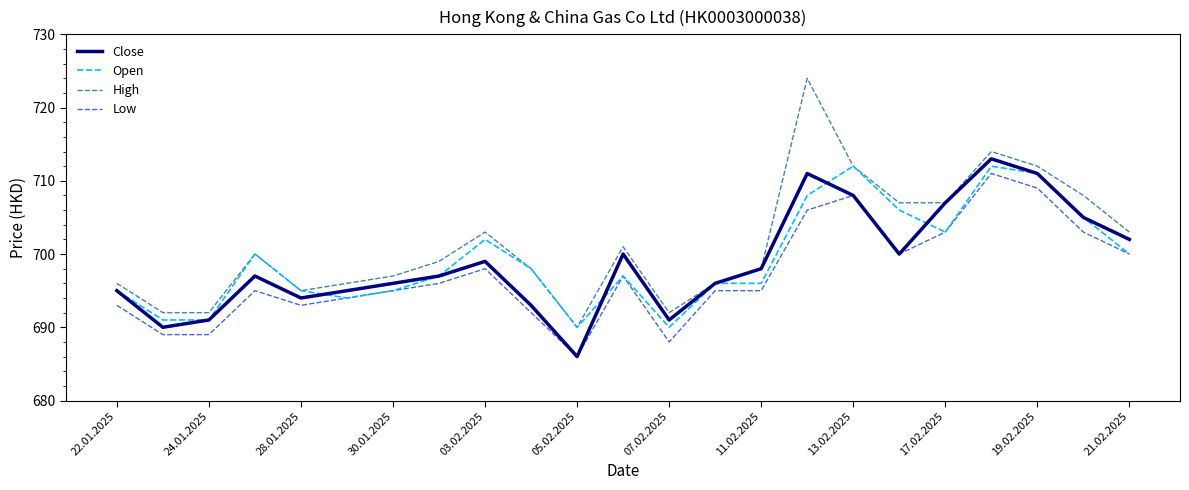

Which series has the widest spread of values?

High